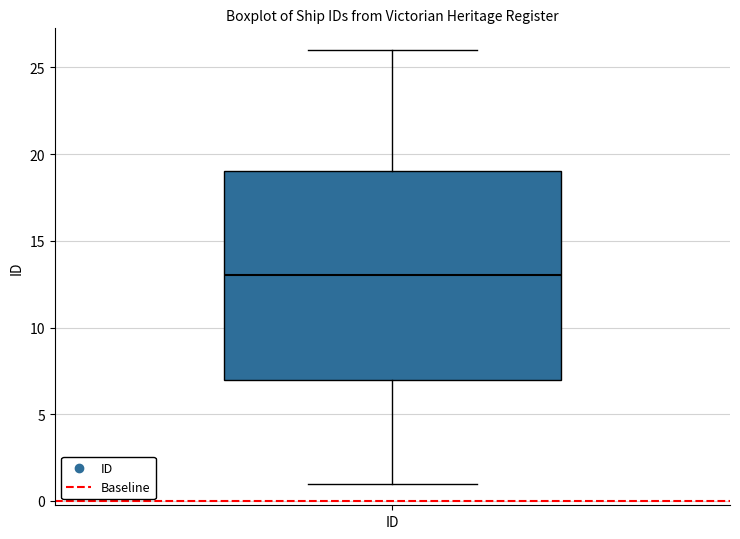

Where does the median line of the box for ID sit on the y-axis? The values are not printed on the chart, so give them approximately, as read against the axis.

13